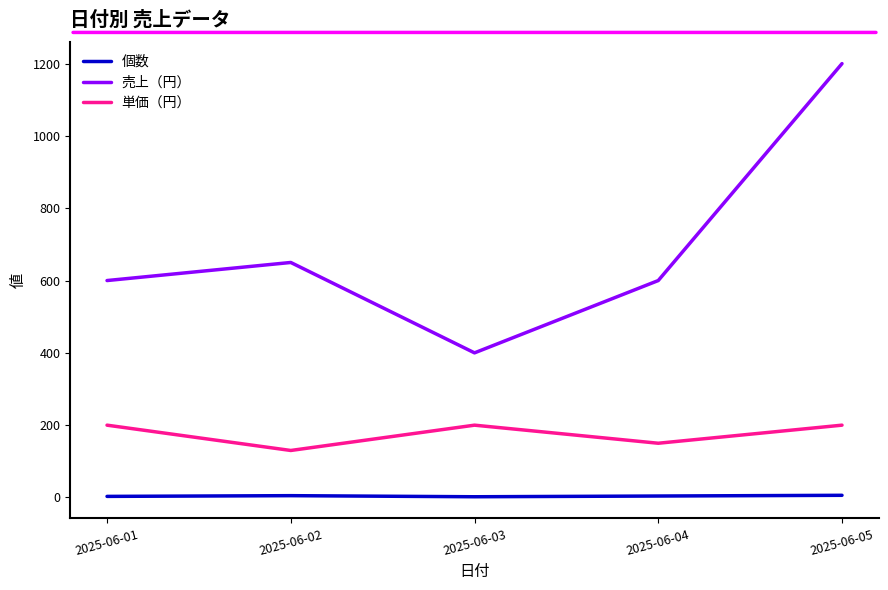

Between 2025-06-03 and 2025-06-04, which series saw the biggest shift?

売上（円）